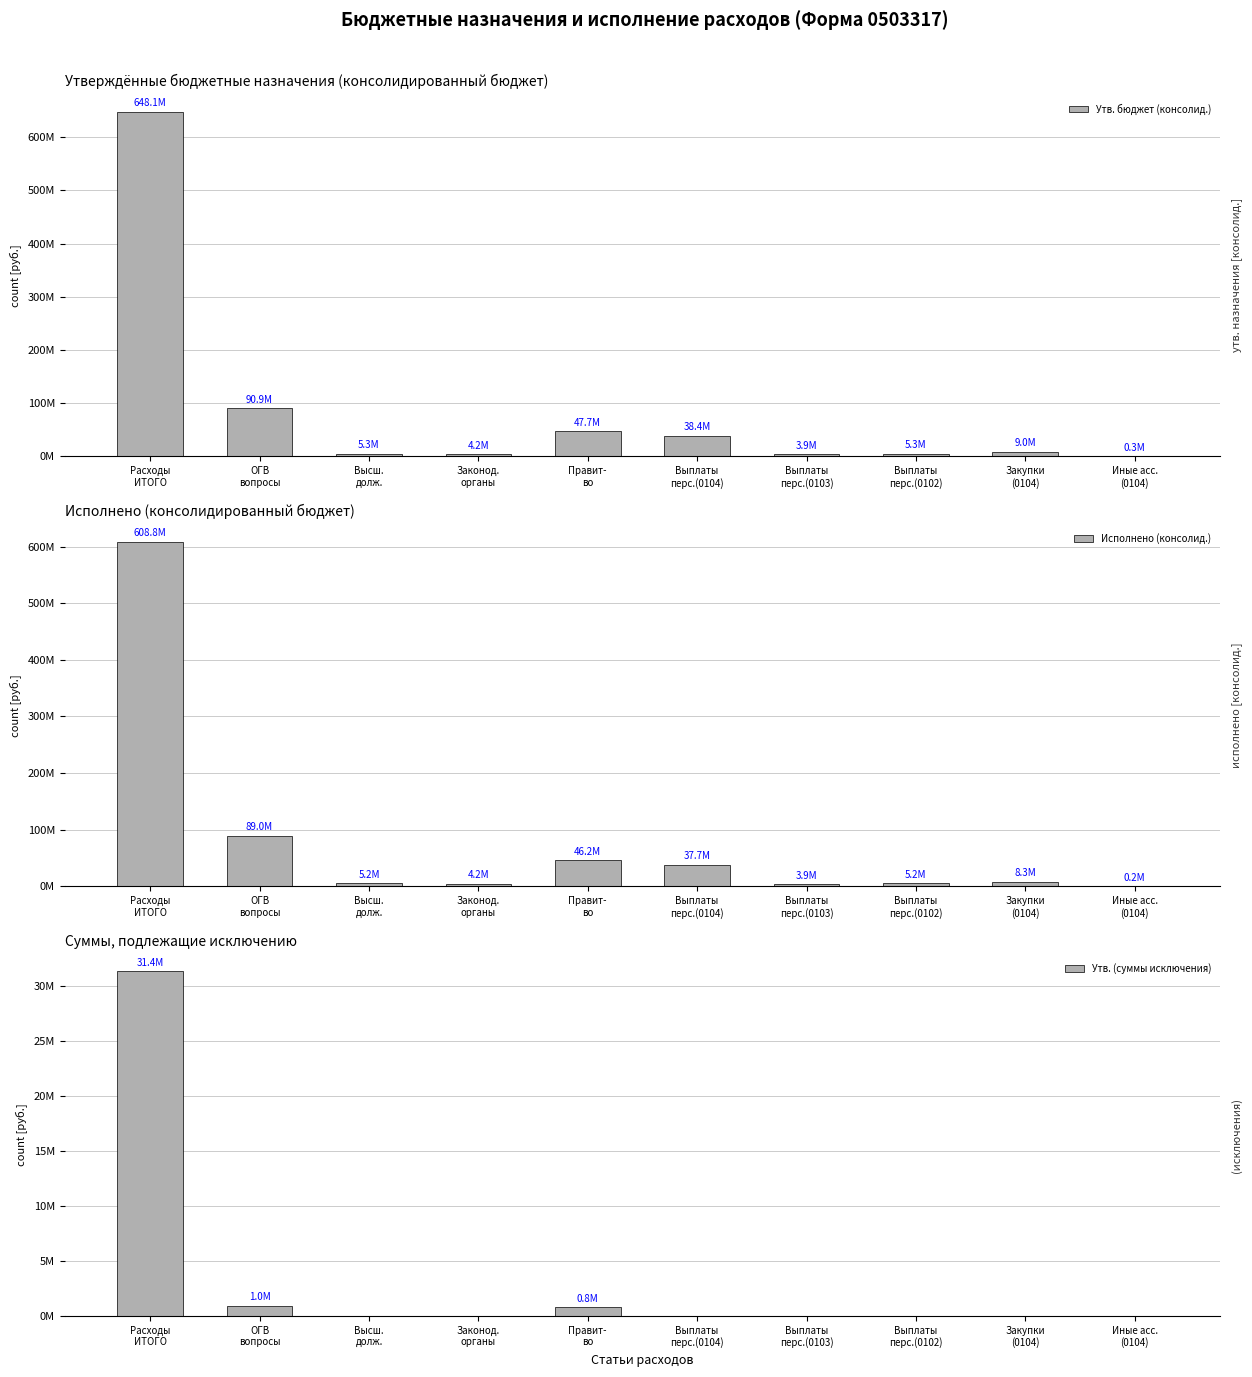

What are all the series names shown in the legend?

Утв. бюджет (консолид.), Исполнено (консолид.), Утв. (суммы исключения)